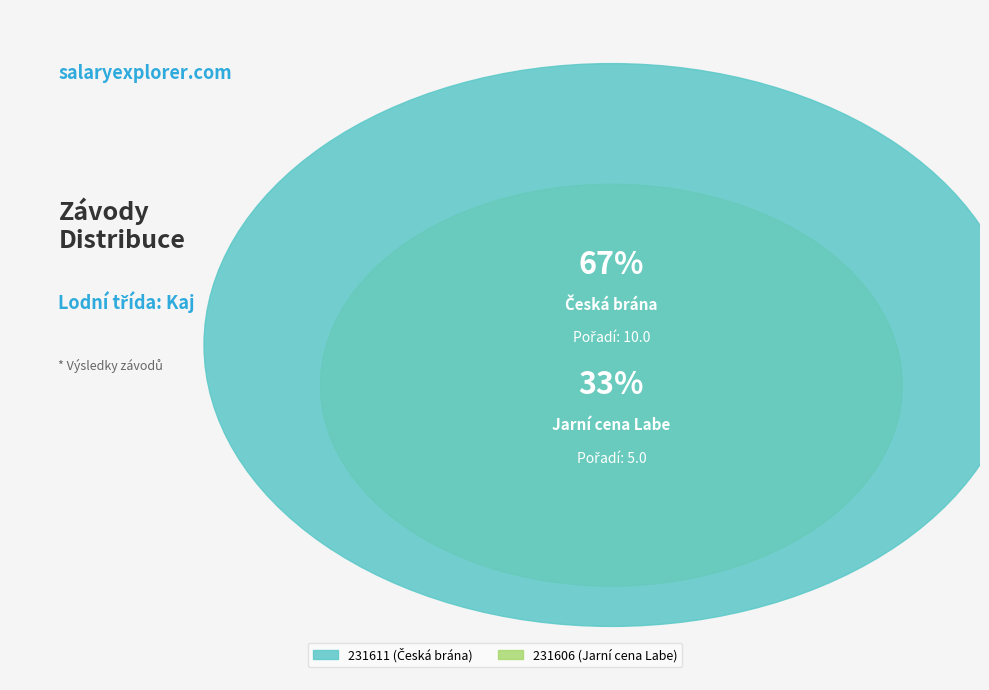

Is there a majority slice in this chart?

Yes